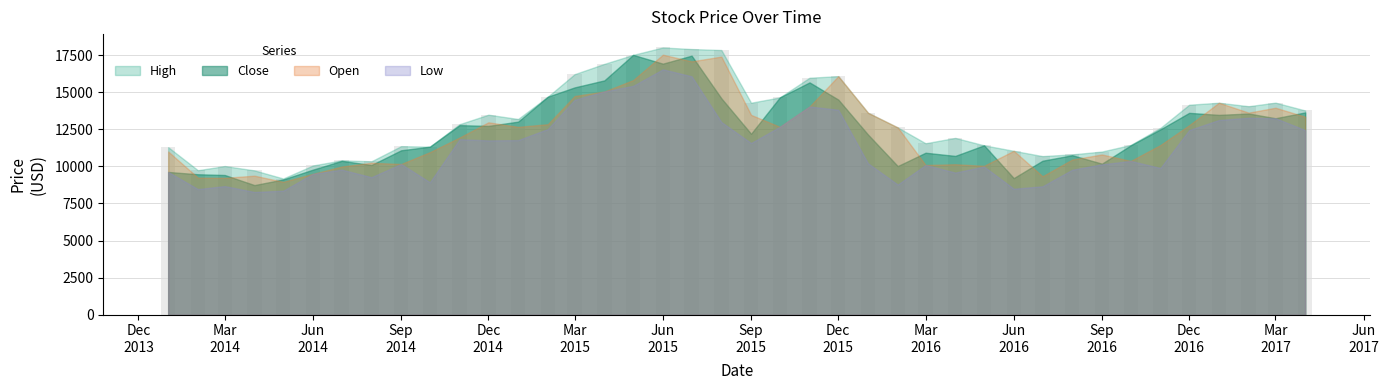

What is the greatest value displayed?

18015.3